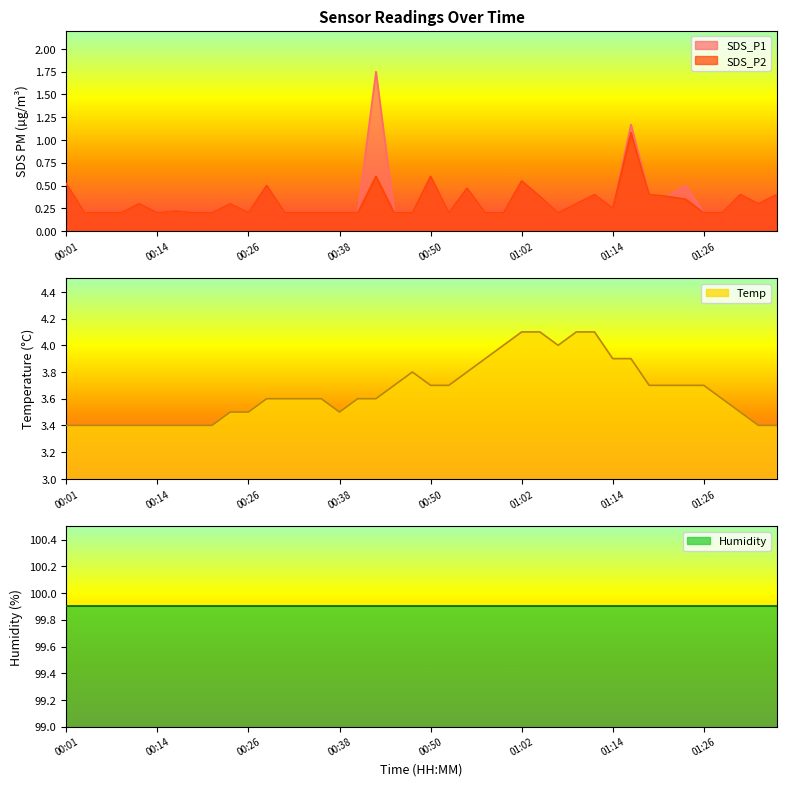

Is the value of SDS_P2 at 01:31 greater than the value of SDS_P1 at 00:33?

Yes